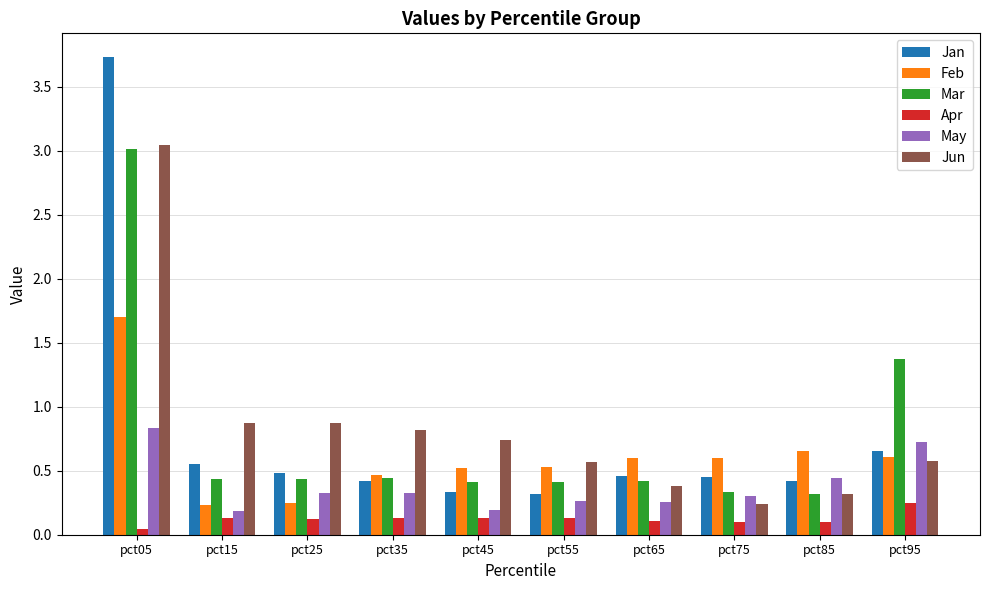

Rank the series at pct15 from lowest to highest value.

Apr, May, Feb, Mar, Jan, Jun